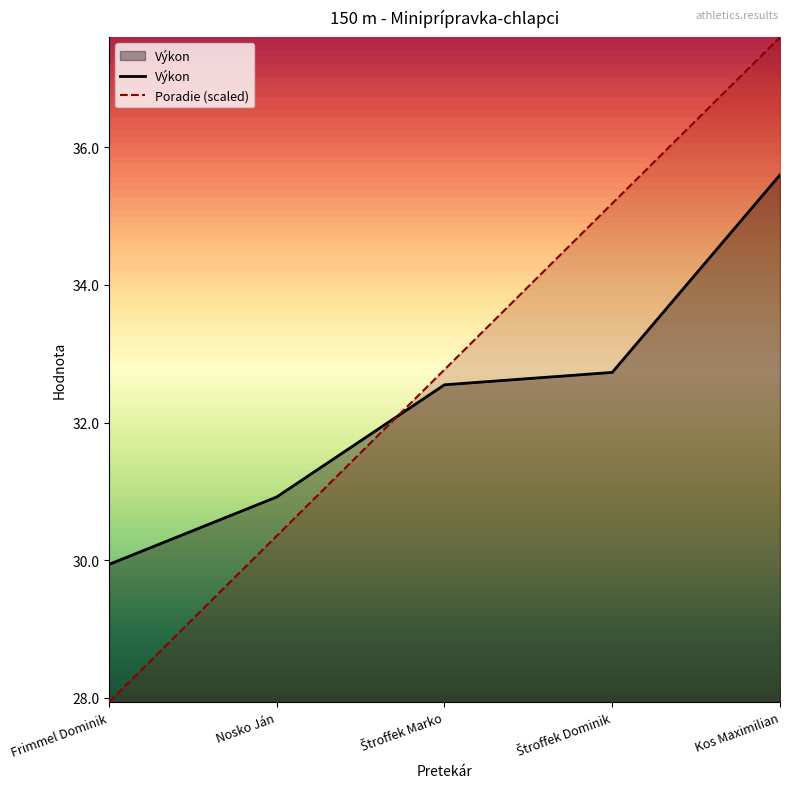

How many times do Poradie and Výkon cross each other?

1